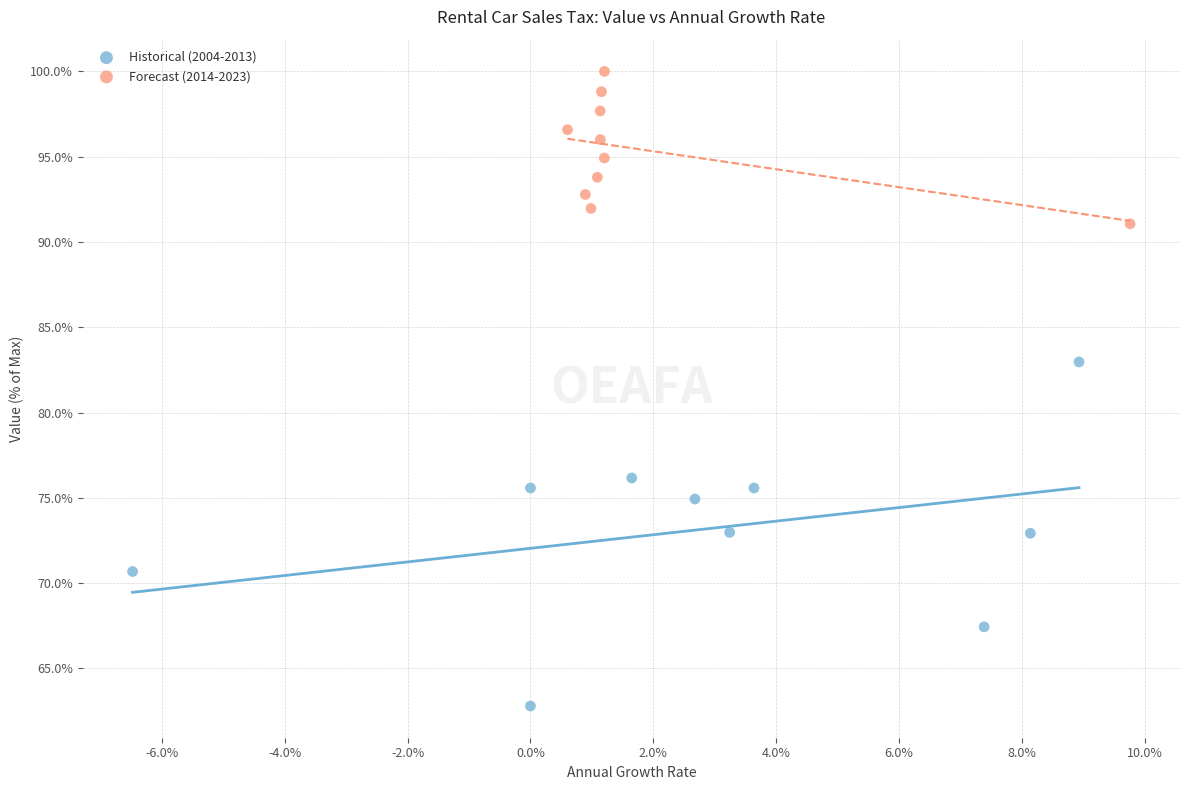

Which series reaches the maximum Y coordinate?

Forecast (2014-2023)